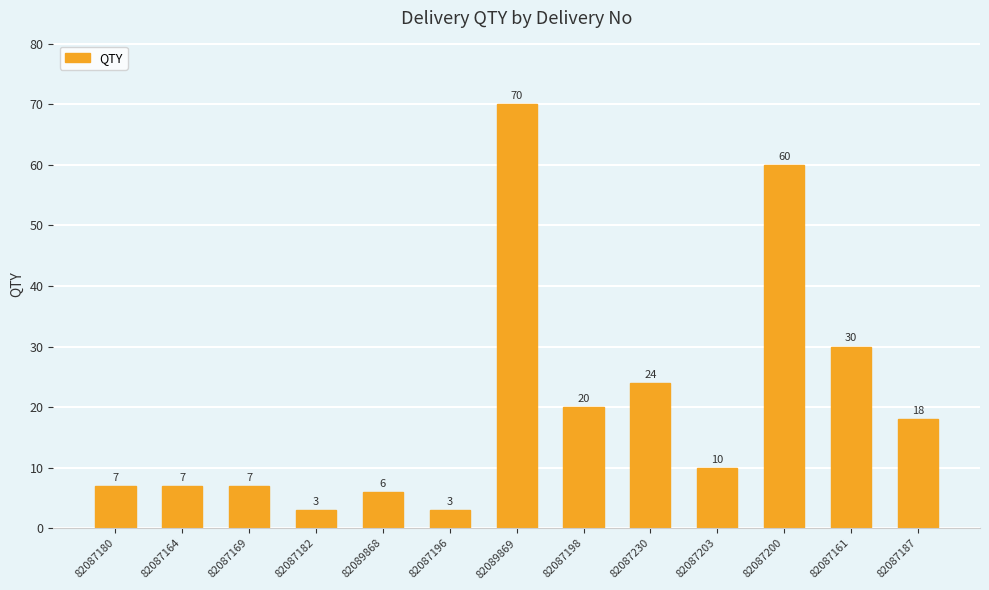

What is the difference between the values at 82087187 and 82087180?

11